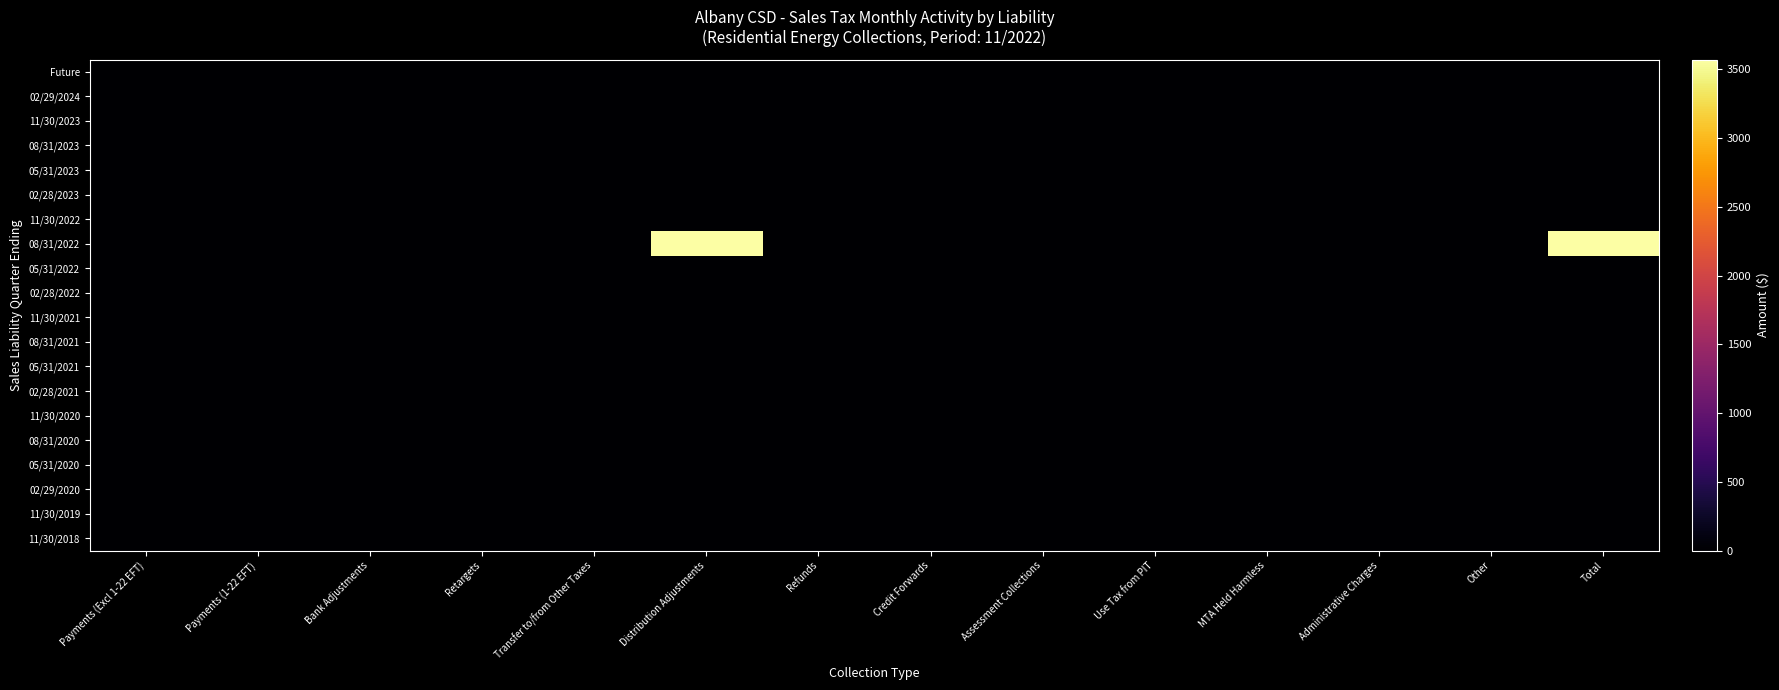

What is the greatest value displayed?

3570.2